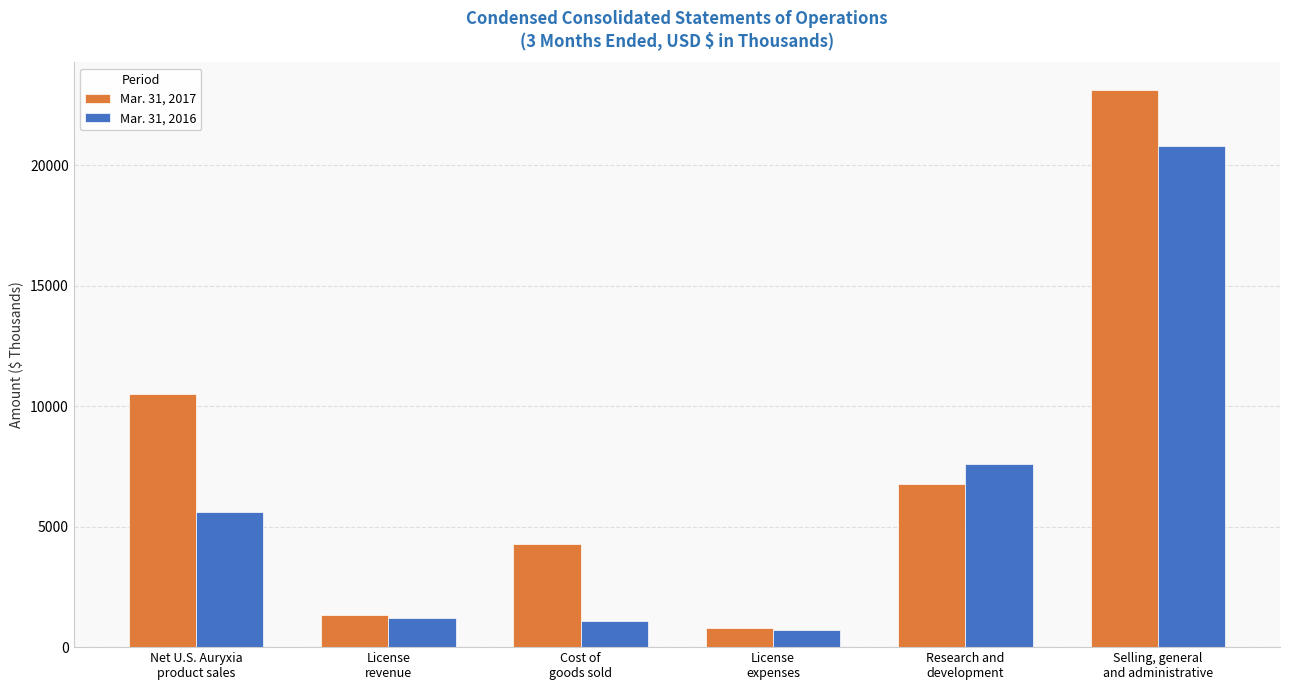

How many groups of bars are there?

6